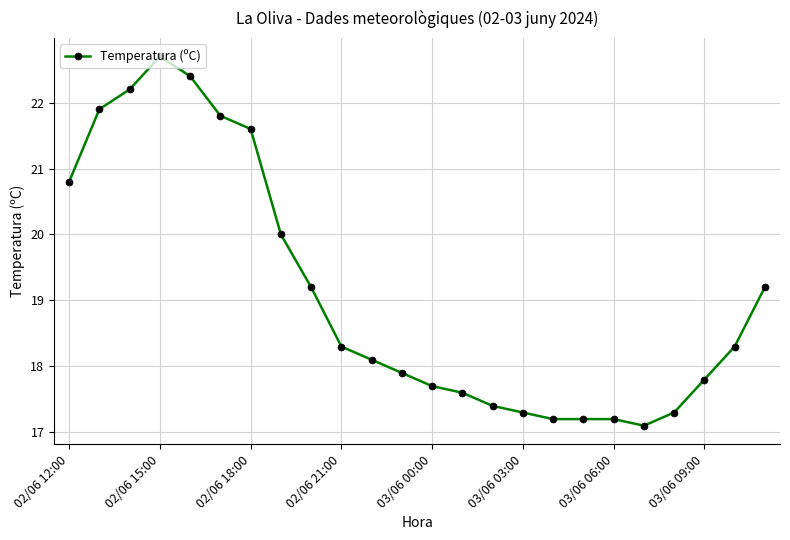

What is the greatest value displayed?

22.7